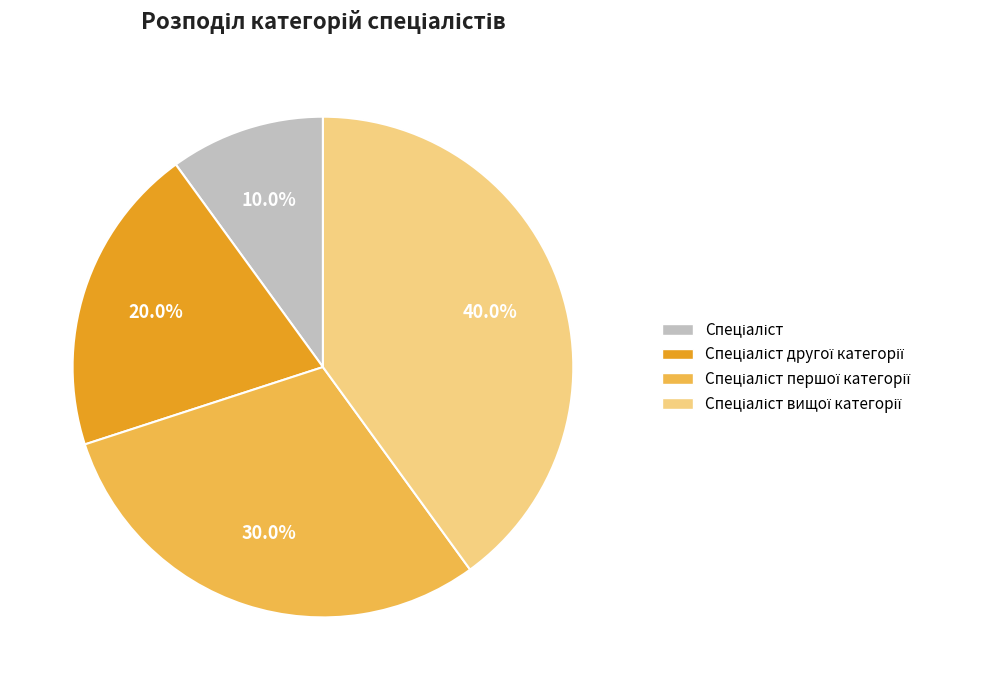

Is there a majority slice in this chart?

No